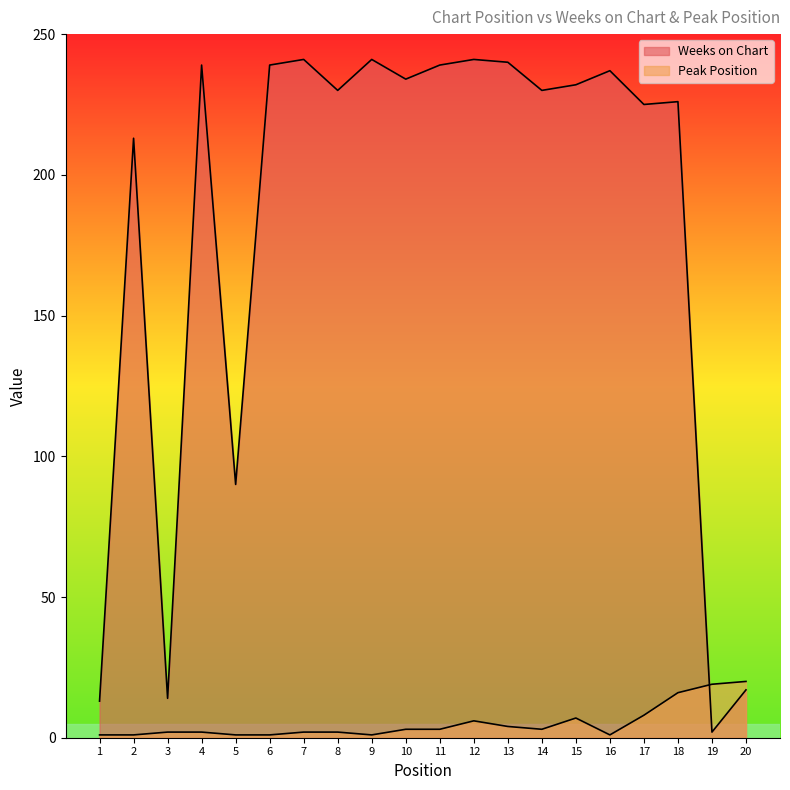

What is the average value of the Weeks on Chart series?

182